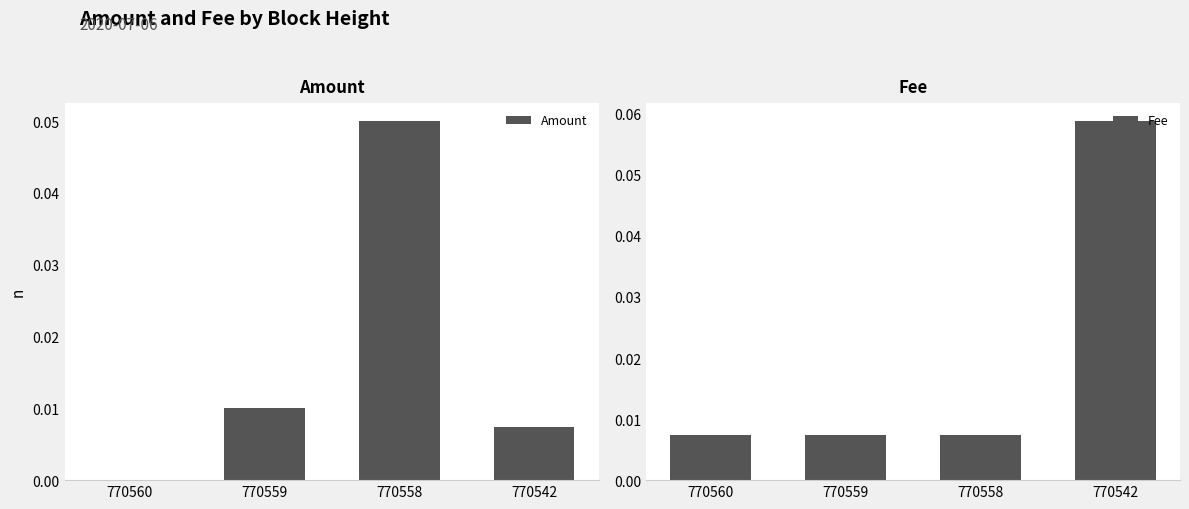

The Fee series shows 0.1 at 770542. True or false?

True